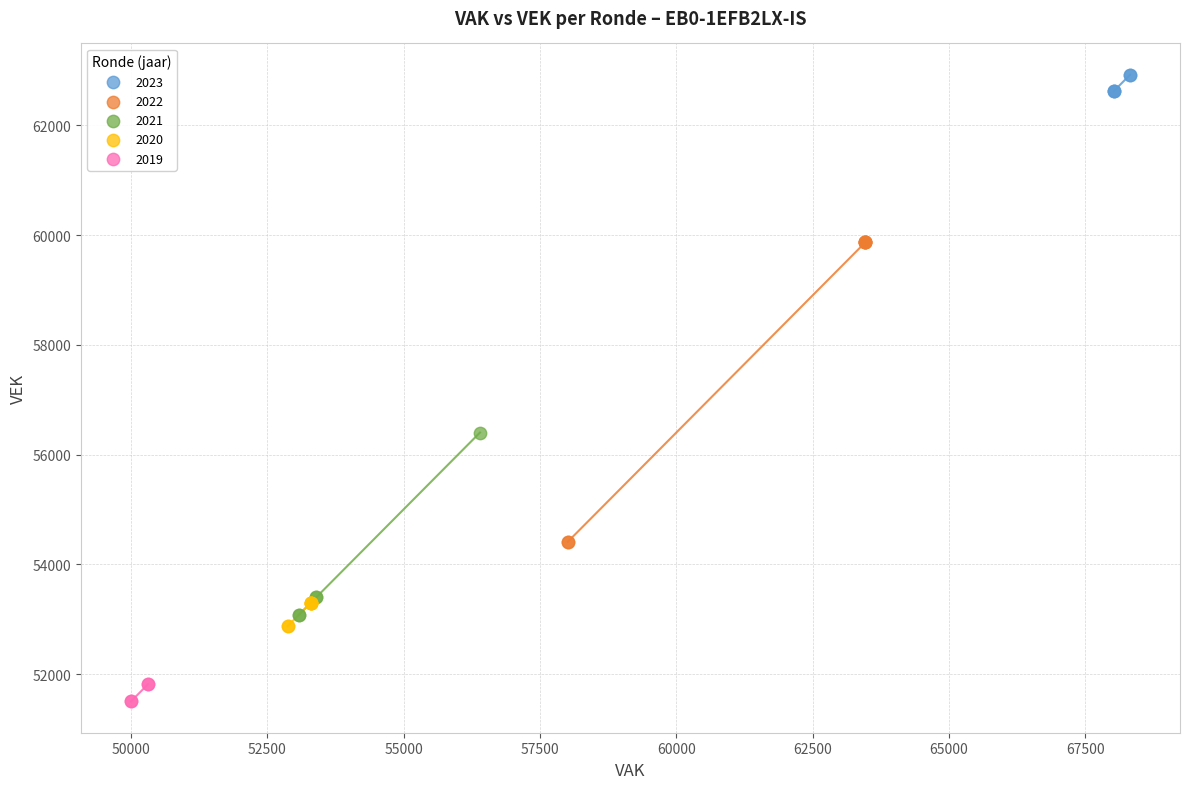

Which series contains the lowest Y value?

2019